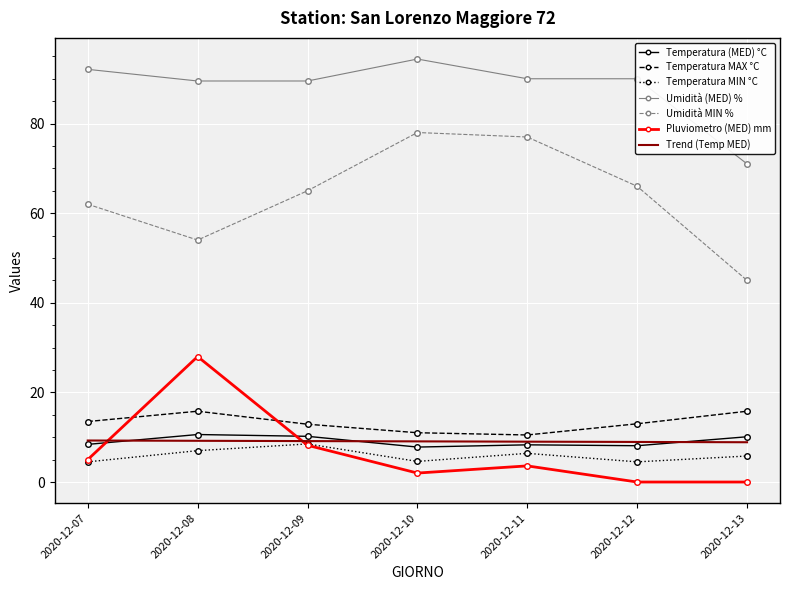

Which series changed the most between 2020-12-10 and 2020-12-12?

Umidità MIN %